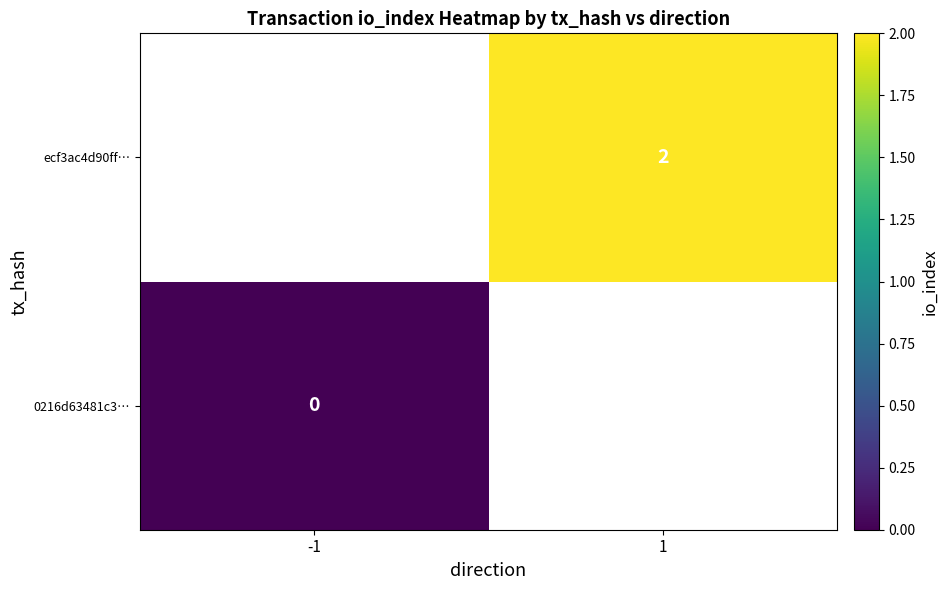

Is it true that ecf3ac4d90ff… equals 2 at 1?

True